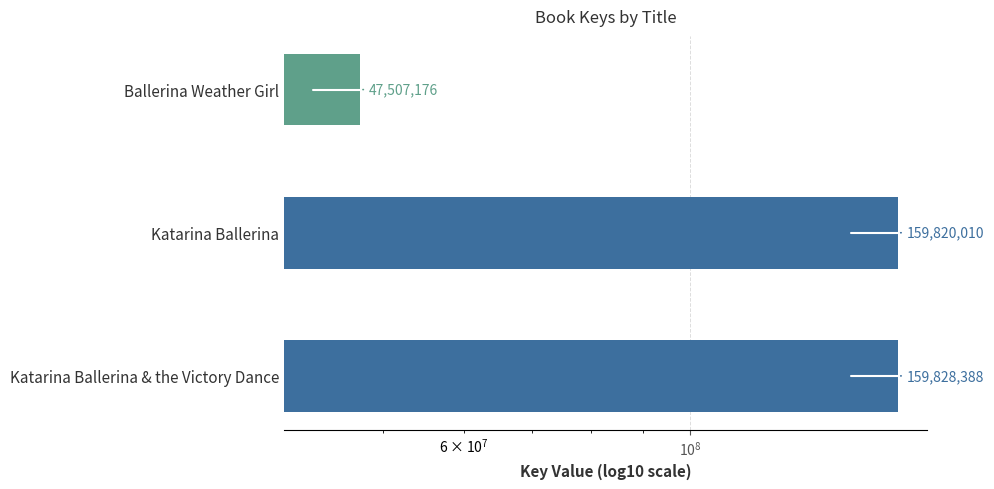

What is the change in value from Katarina Ballerina & the Victory Dance to Katarina Ballerina?

-8378